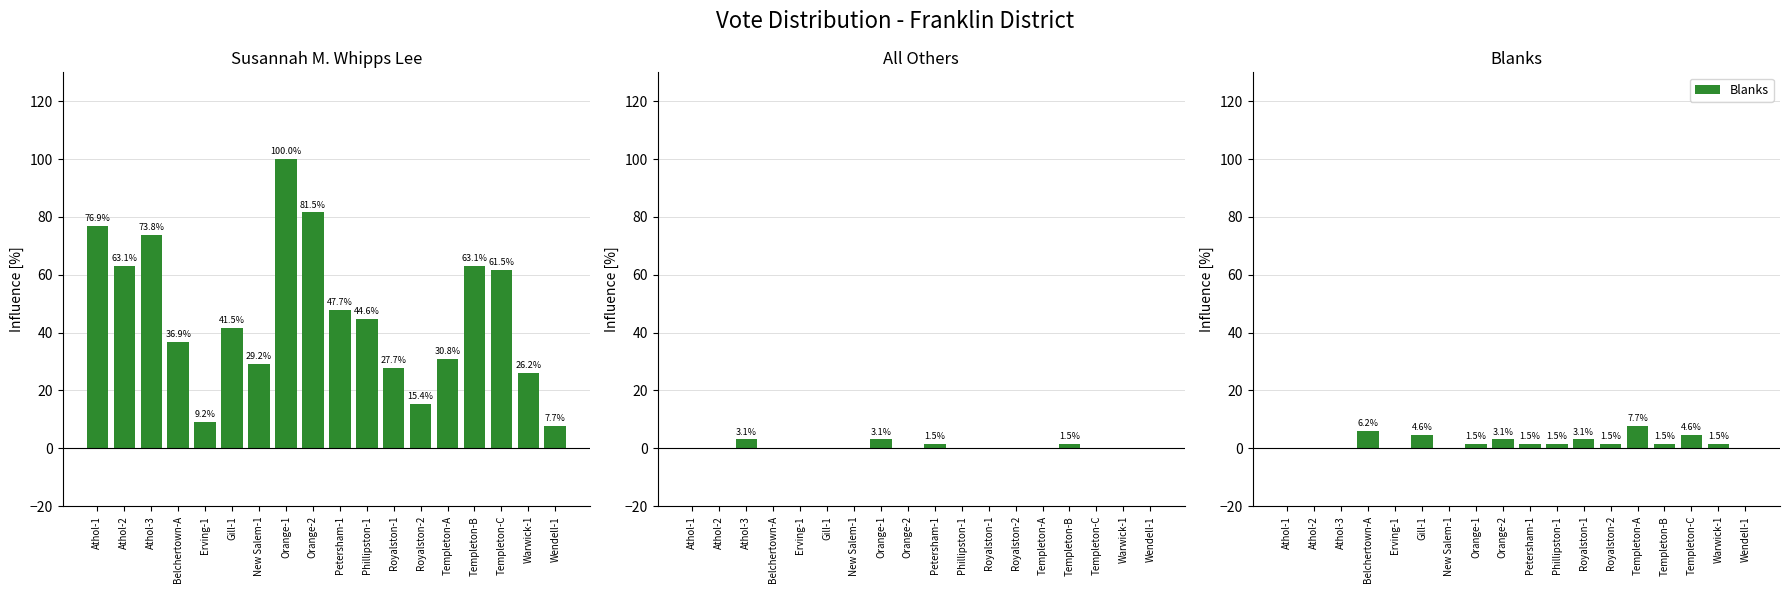

Which series changed the most between Athol-1 and Templeton-A?

Susannah M. Whipps Lee